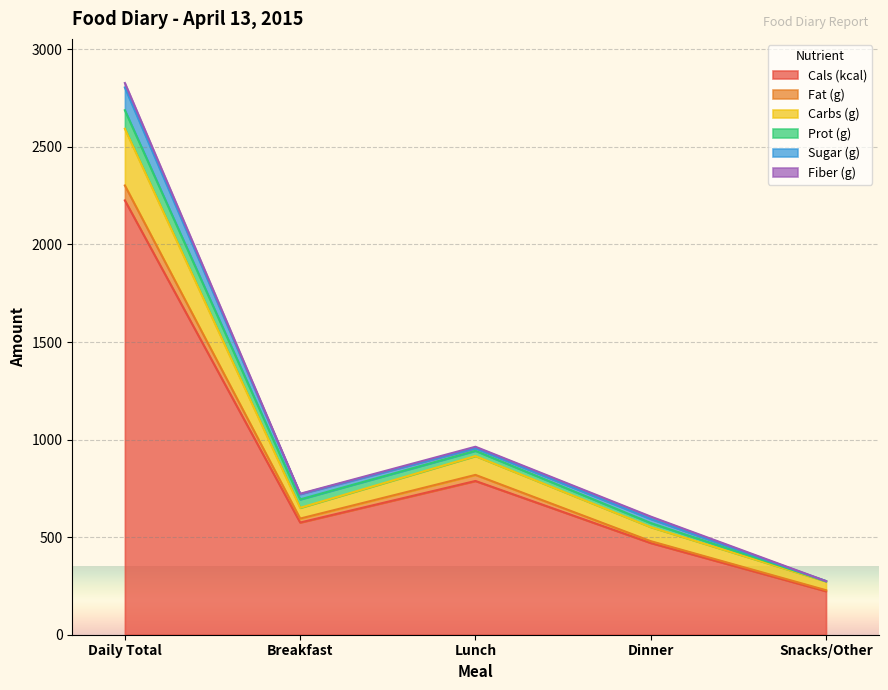

What is the average value of the Cals (kcal) series?

856.4